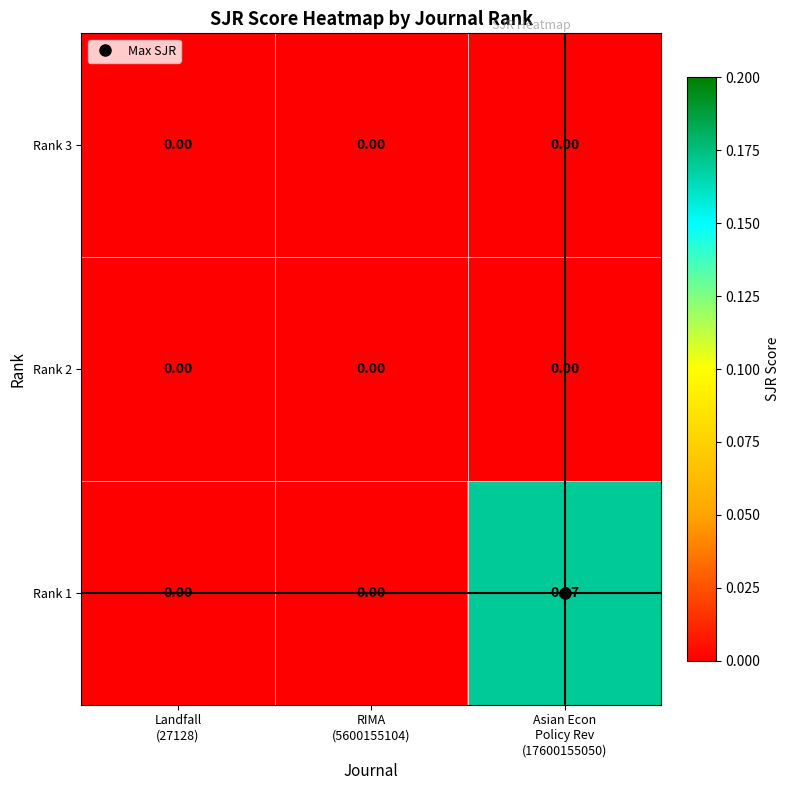

How many categories are shown in the chart?

3